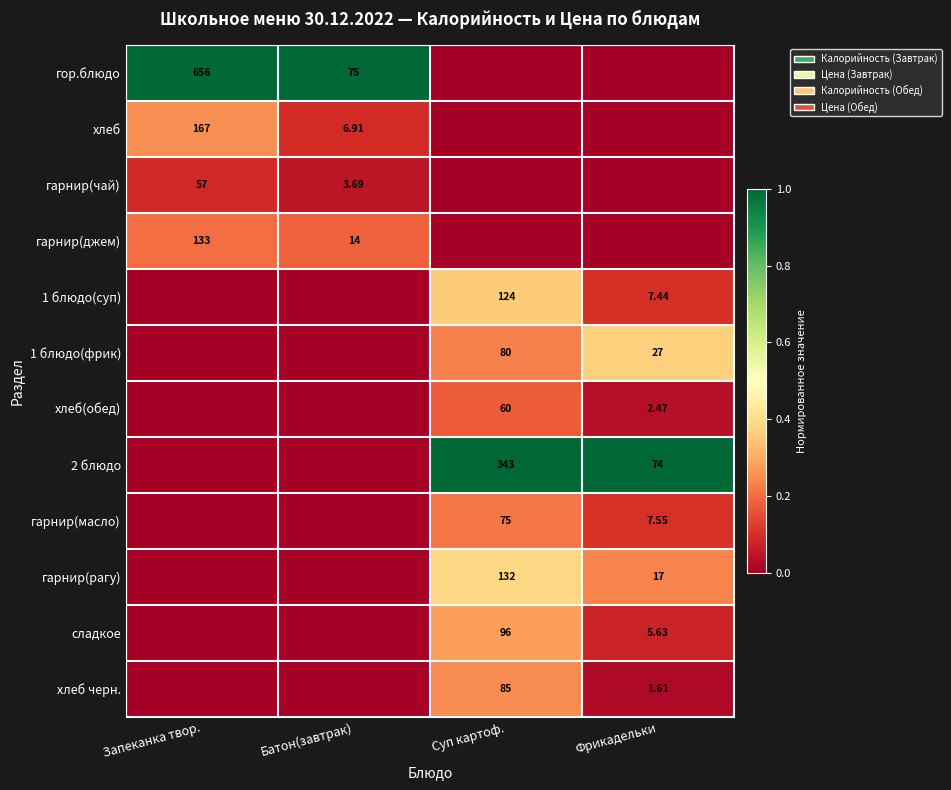

True or false: гарнир(рагу) has a value of 0.2 at Фрикадельки.

True